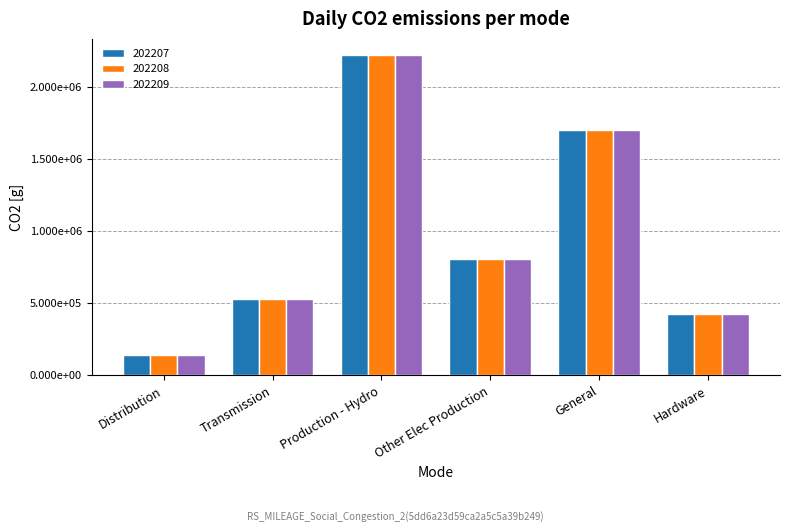

What is the highest value of the 202207 series?

2222010.8